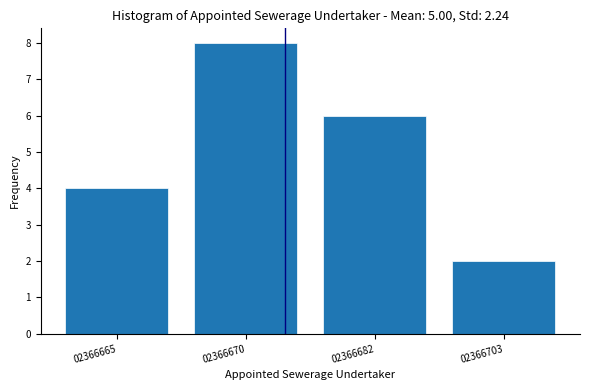

Reading left to right, transcribe all the data shown in this chart.

4	8	6	2